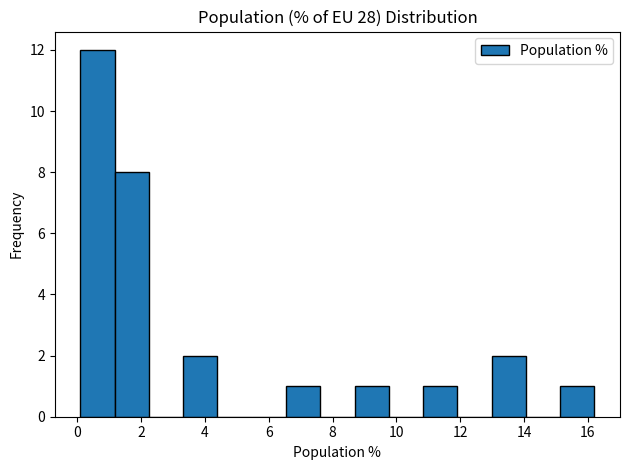

Which range on the x-axis has the tallest bar?

0.2 to 1.2